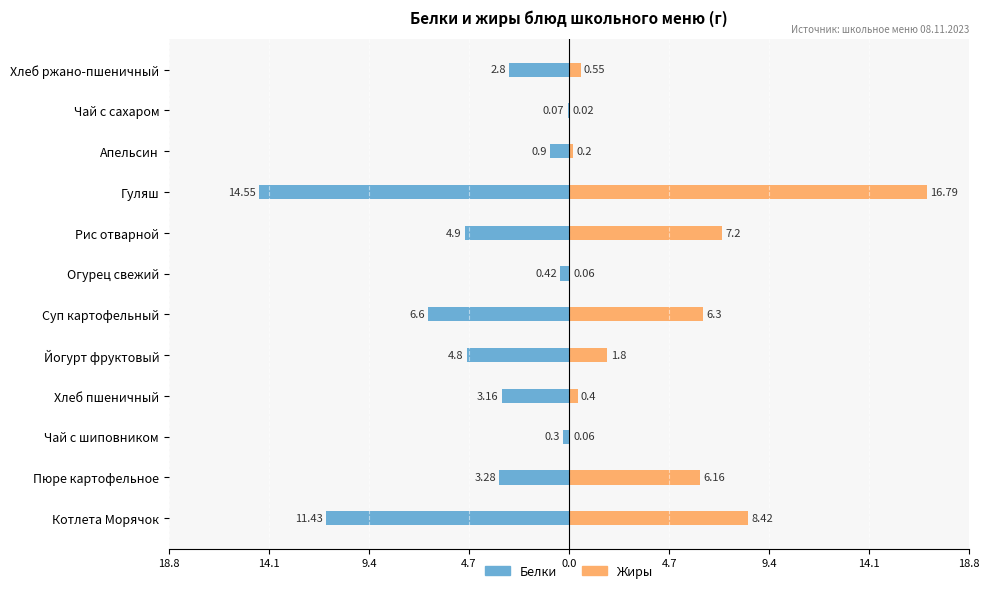

What are all the series names shown in the legend?

Белки, Жиры